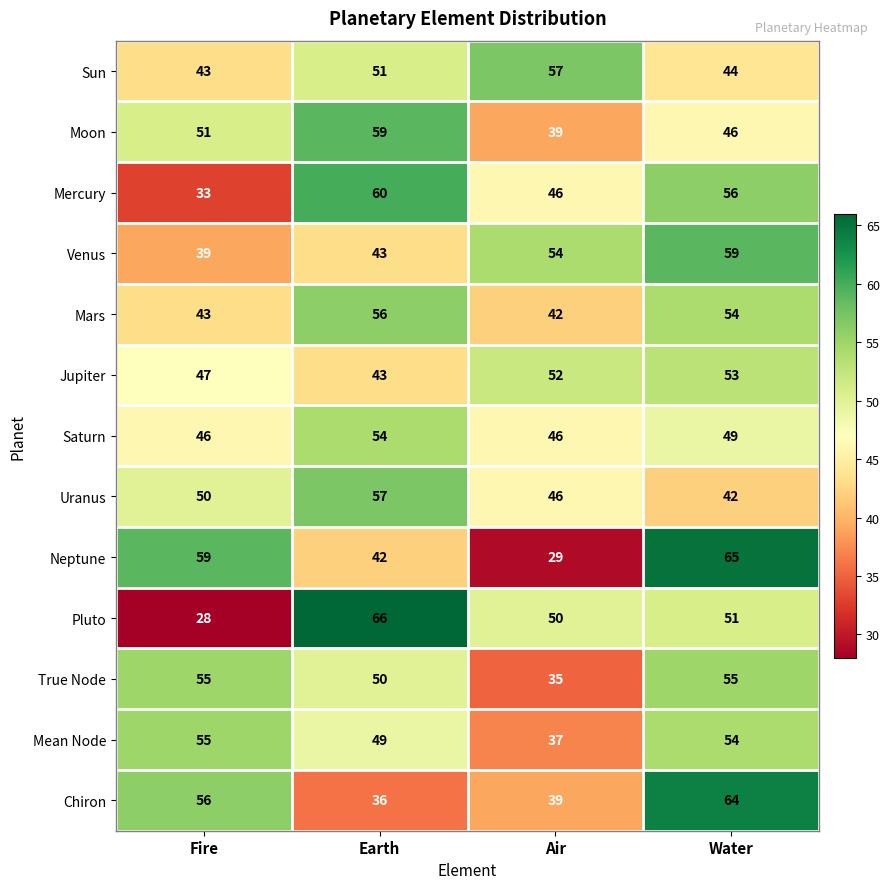

The value of Mercury at Fire is 33. True or false?

True